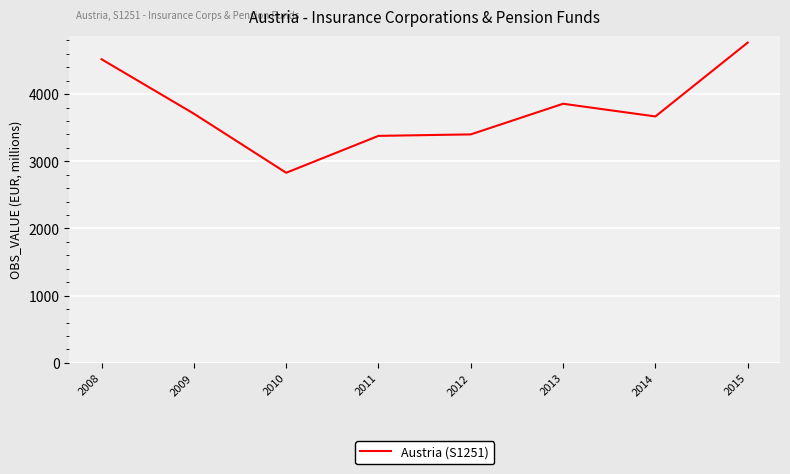

What is the smallest value displayed?

2829